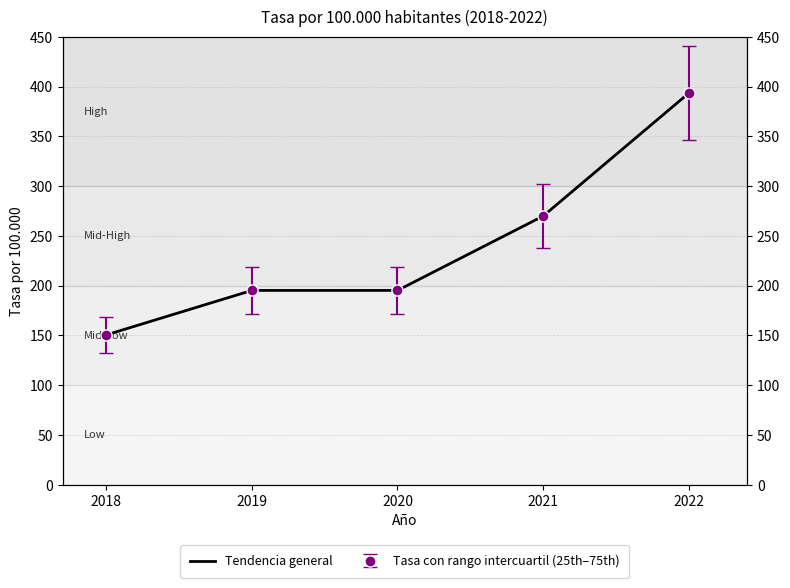

At which label is the value closest to 271?

2021